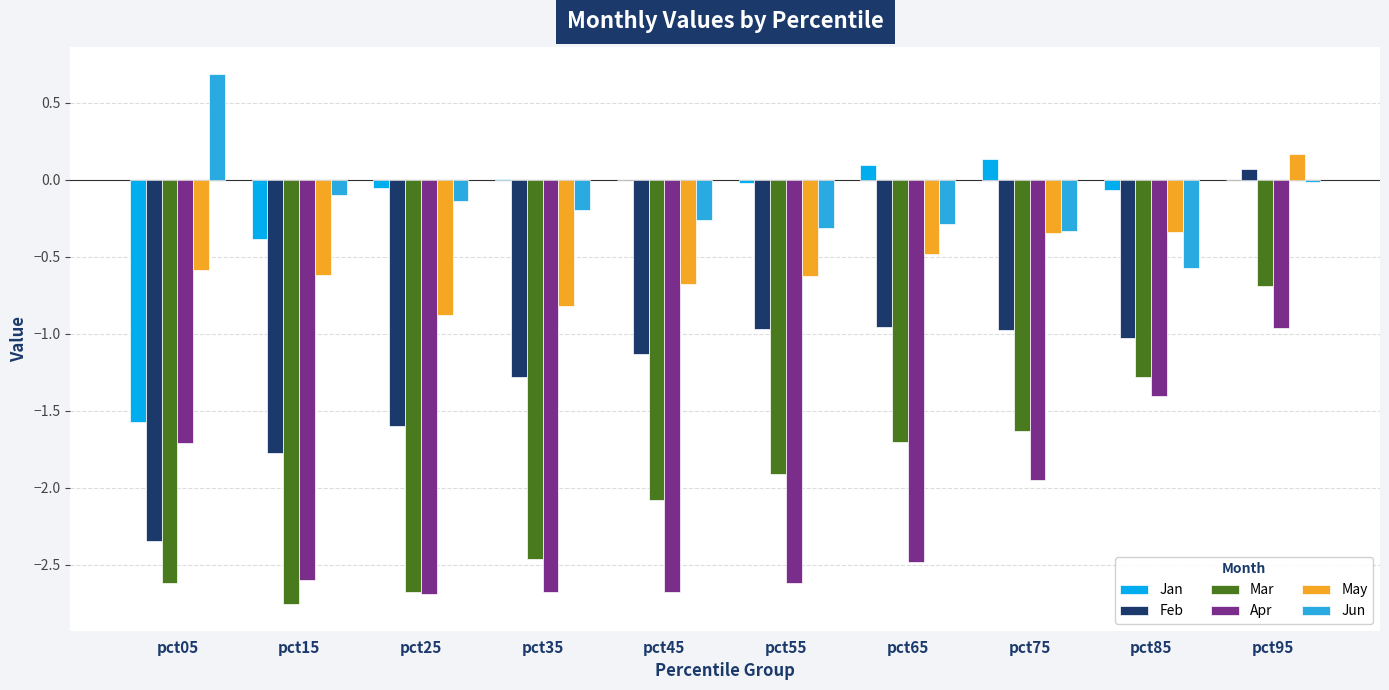

Does the chart contain stacked bars?

No